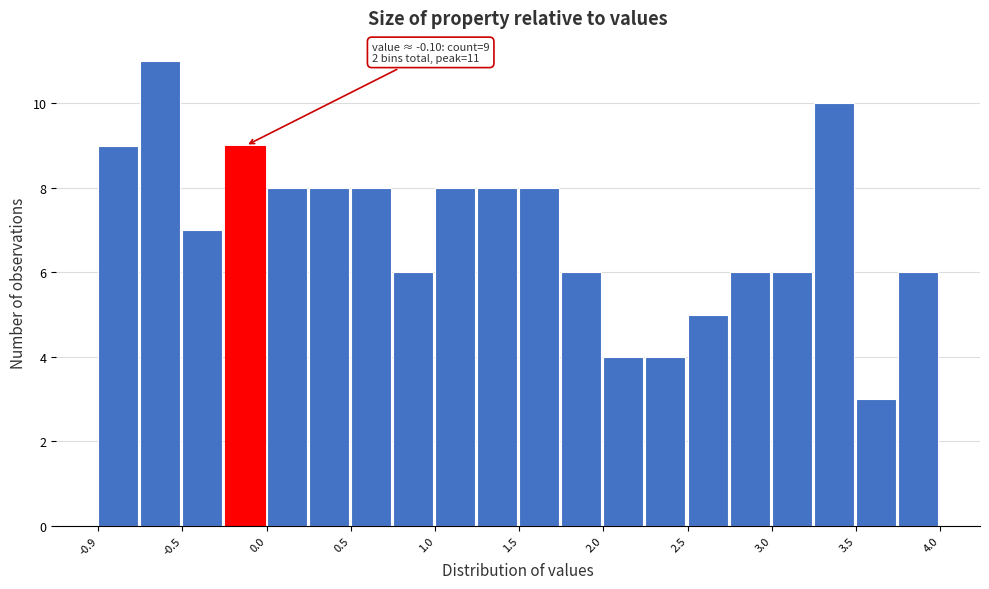

Over which range of the x-axis is the bar tallest?

-0.70 to -0.45